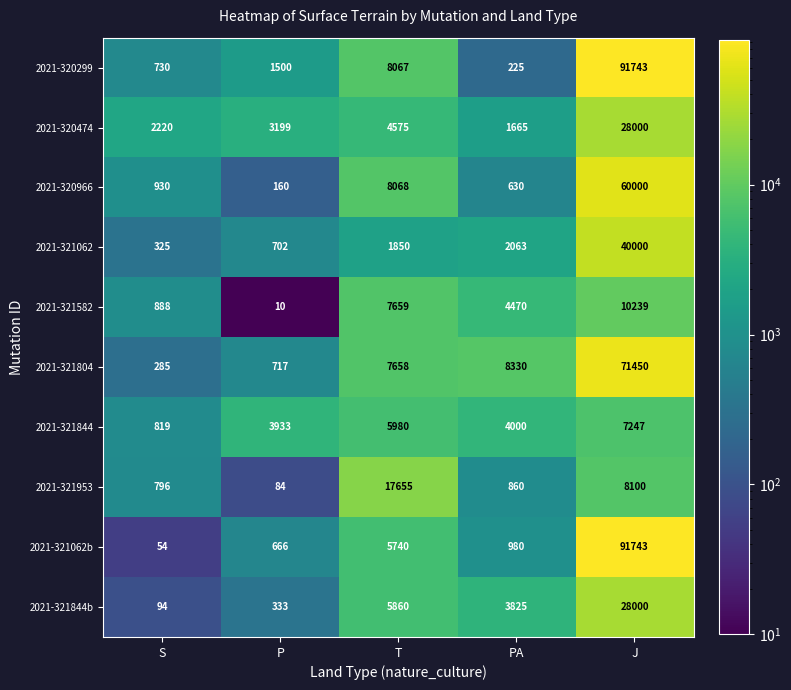

Between T and J, which series saw the biggest shift?

2021-321062b